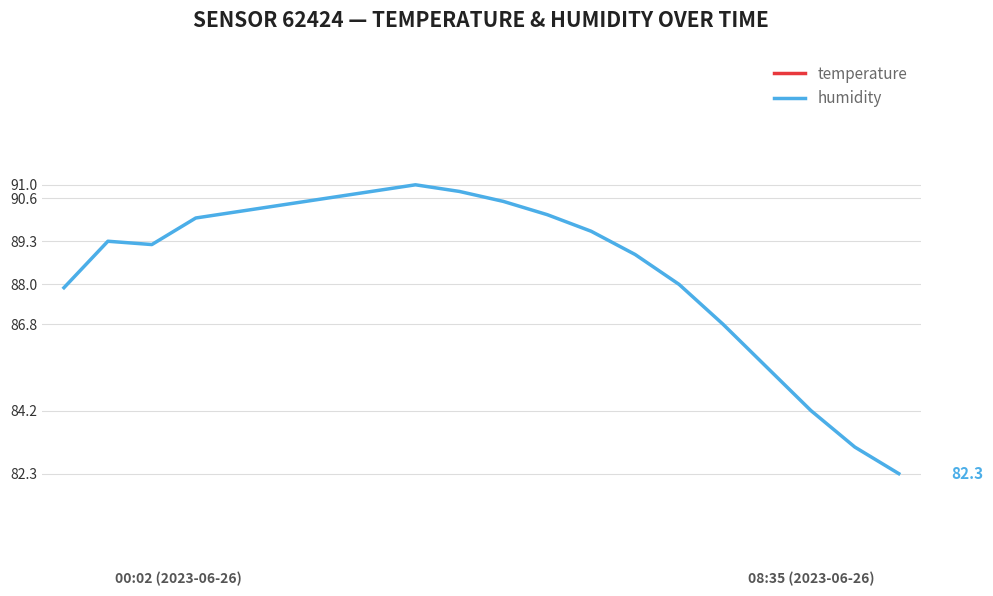

At which category does humidity reach its first local peak?

1